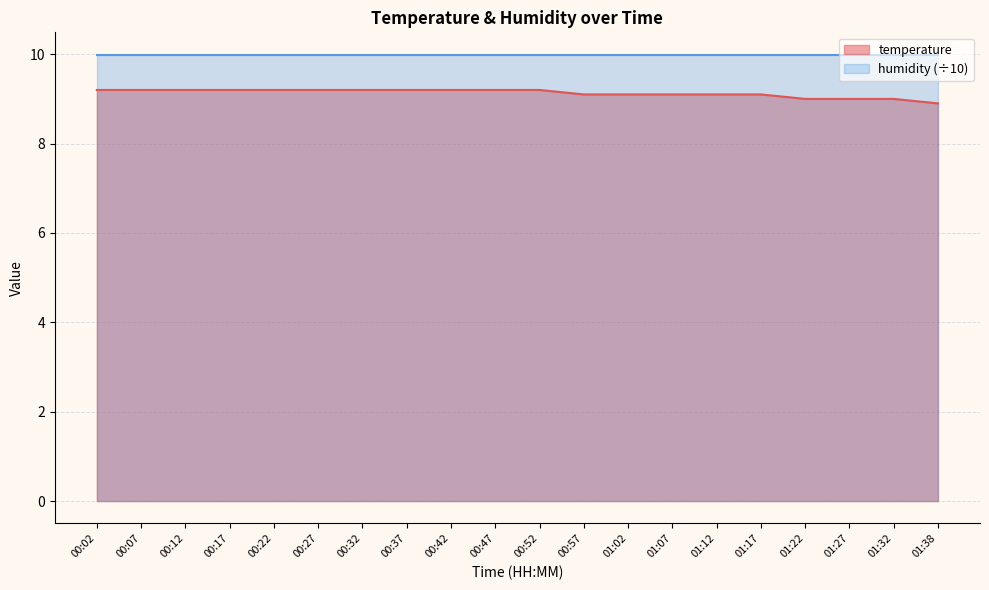

What is the label of the 5th point from the right?

01:17